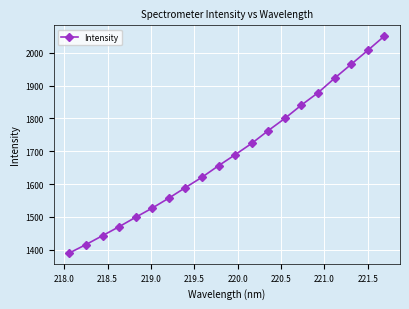

What is the minimum value shown in the chart?

1390.4